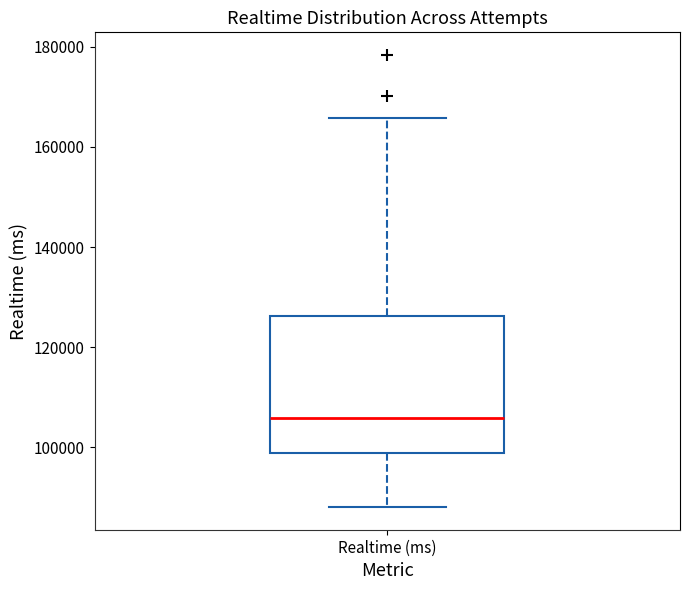

Where does the lower whisker of the box for Realtime (ms) end on the y-axis? The values are not printed on the chart, so give them approximately, as read against the axis.

88000